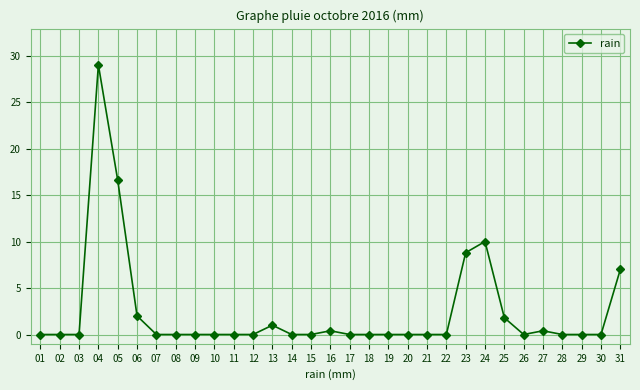

What is the value of the 5th point from the left?

16.6